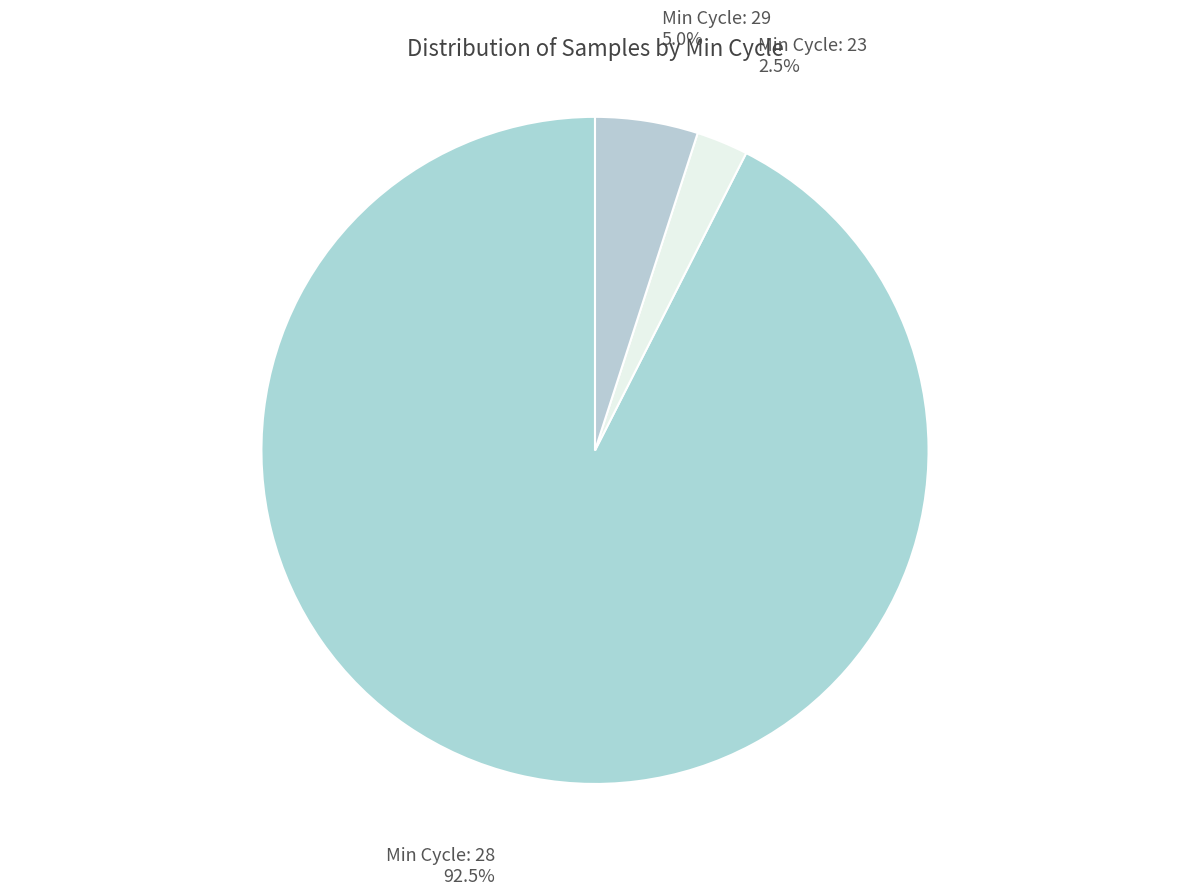

Count the number of slices in the pie.

3